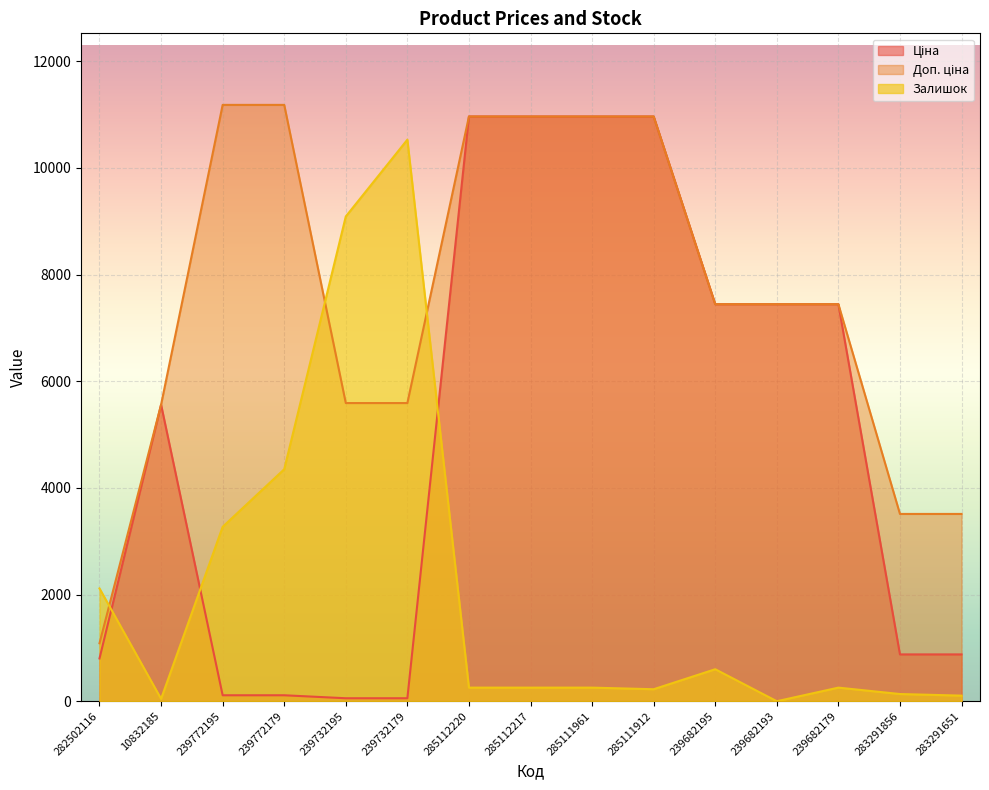

Is the value of Ціна at 10832185 greater than the value of Доп. ціна at 285111961?

No